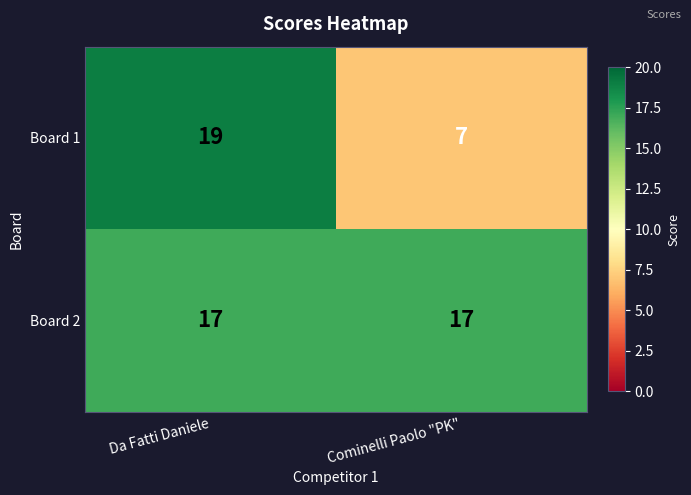

The Board 2 series shows 17 at Cominelli Paolo "PK". True or false?

True